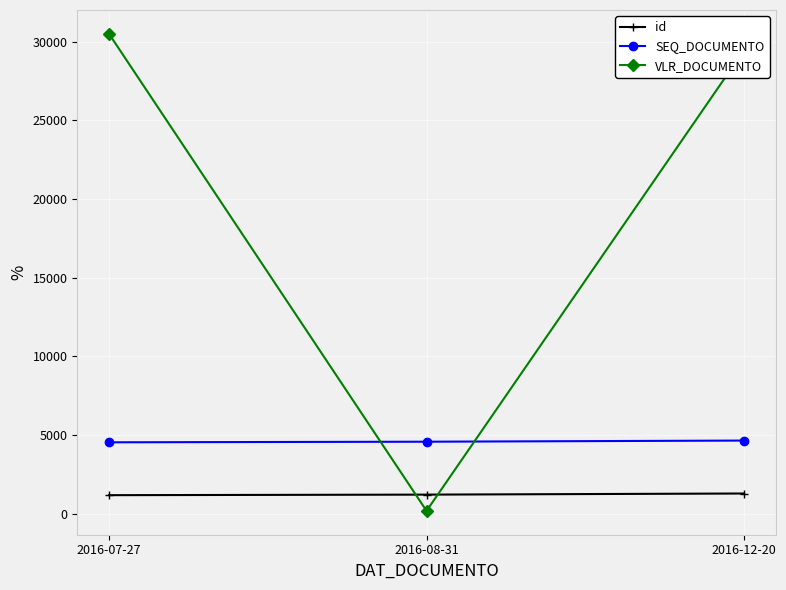

Which series changed the most between 2016-08-31 and 2016-12-20?

VLR_DOCUMENTO